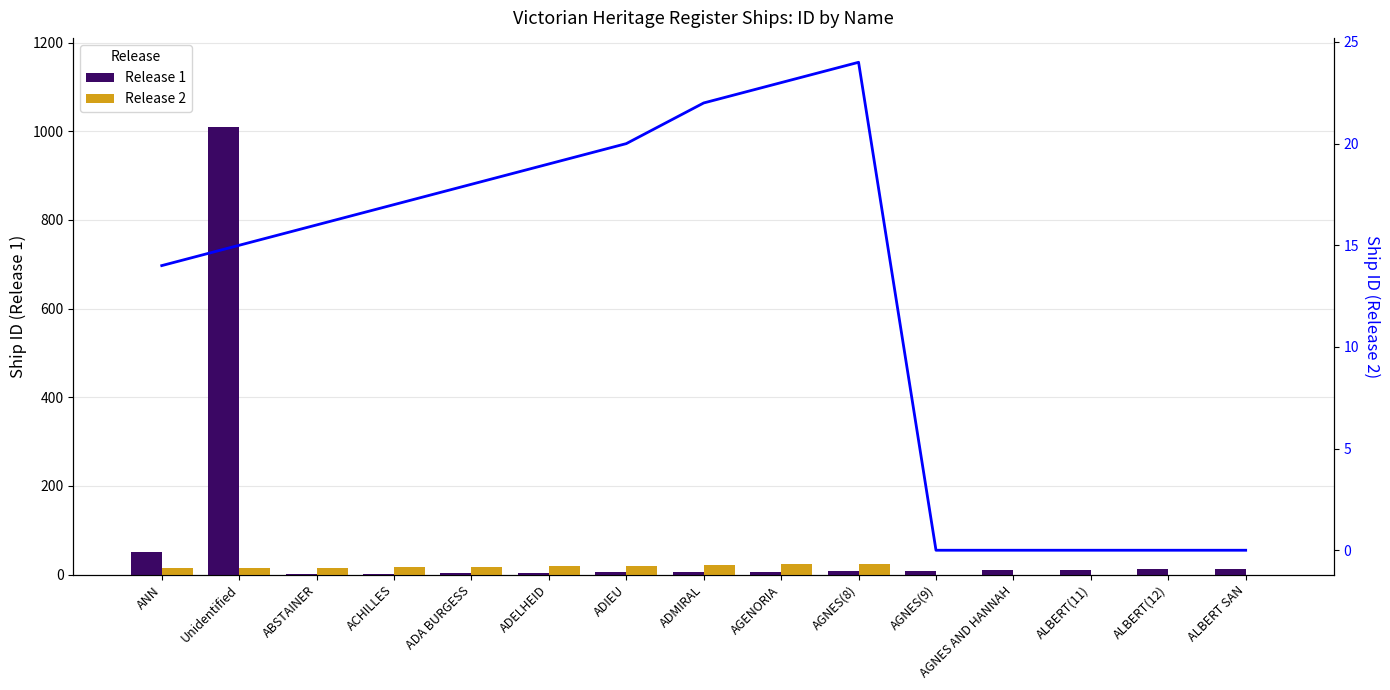

What is the label of the 7th bar from the right?

AGENORIA